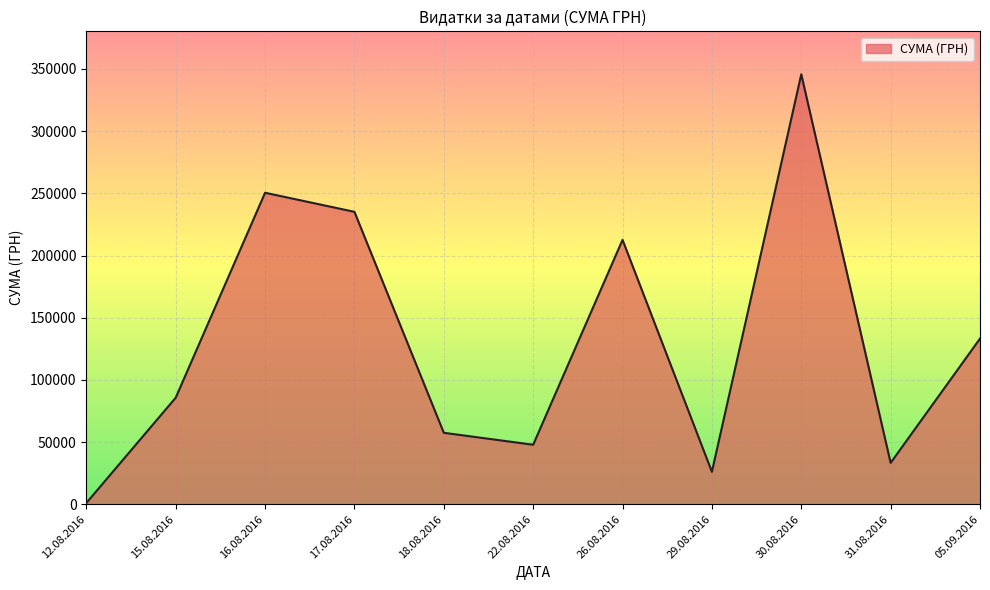

What is the ratio of the value at 17.08.2016 to the value at 29.08.2016?

9.0